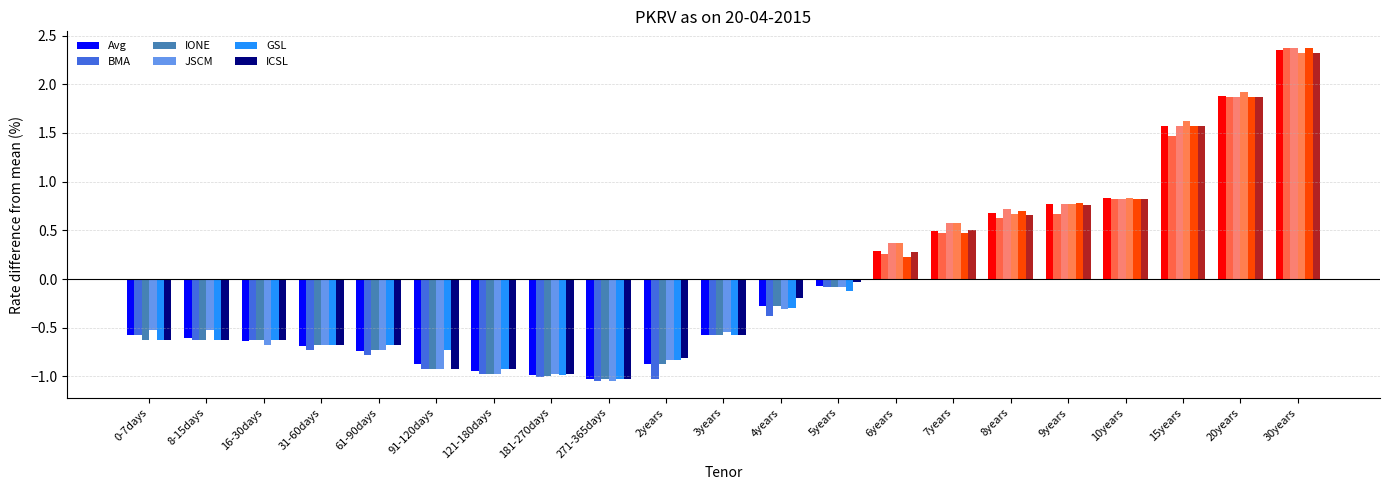

How many data points does each series have?

21